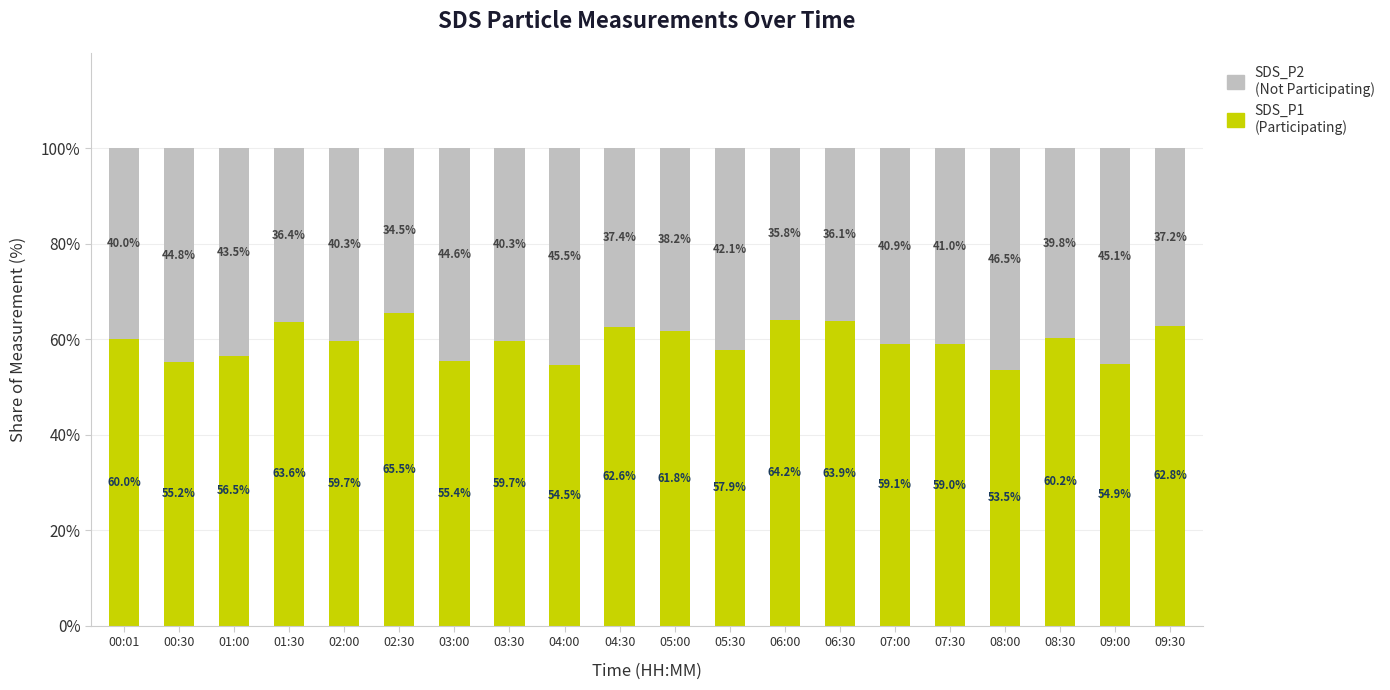

Does the chart contain any negative values?

No